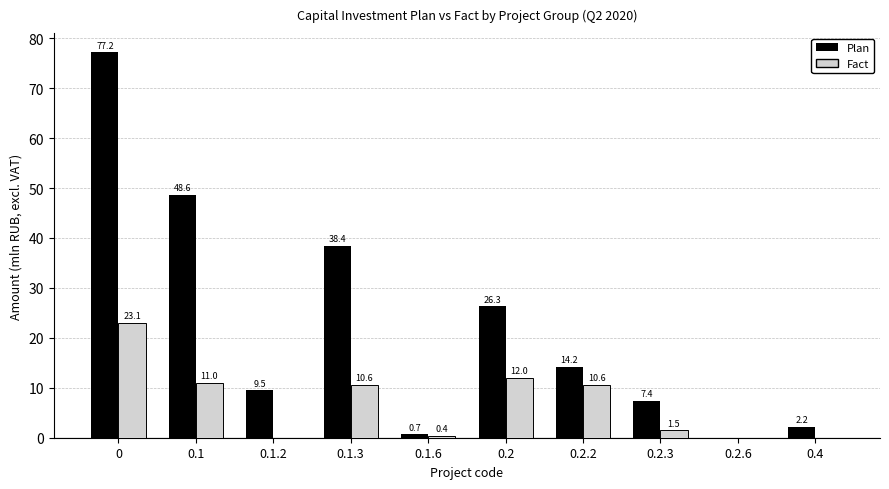

Reading right to left, transcribe all the data shown in this chart.

Plan: 0.4=2.2	0.2.6=0.0	0.2.3=7.4	0.2.2=14.2	0.2=26.3	0.1.6=0.7	0.1.3=38.4	0.1.2=9.5	0.1=48.6	0=77.2
Fact: 0.4=0.0	0.2.6=0.0	0.2.3=1.5	0.2.2=10.6	0.2=12.0	0.1.6=0.4	0.1.3=10.6	0.1.2=0.0	0.1=11.0	0=23.1